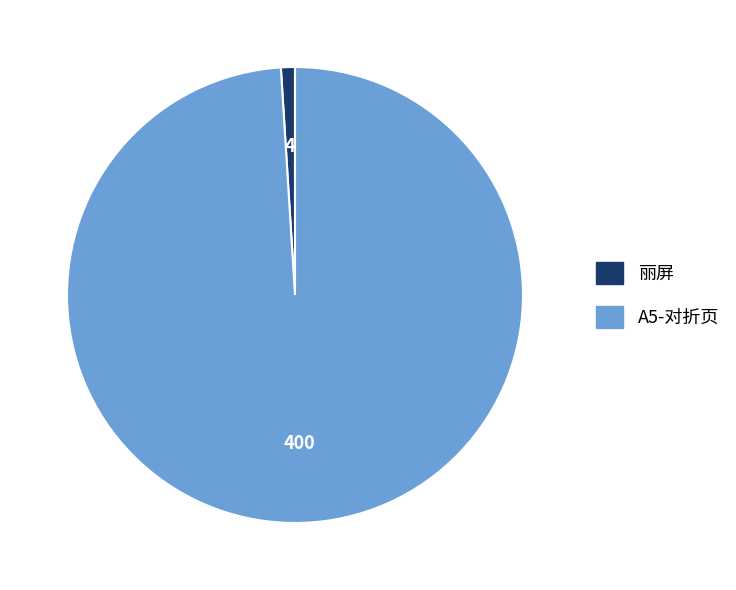

Is it true that A5-对折页 is 99% of the pie?

True